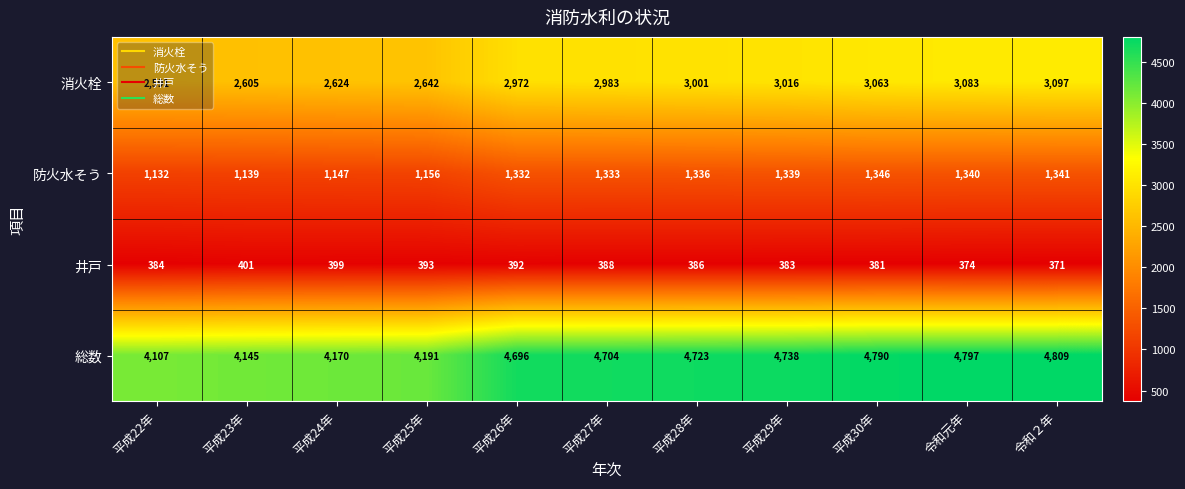

What is the sum of all 総数 values?

49870